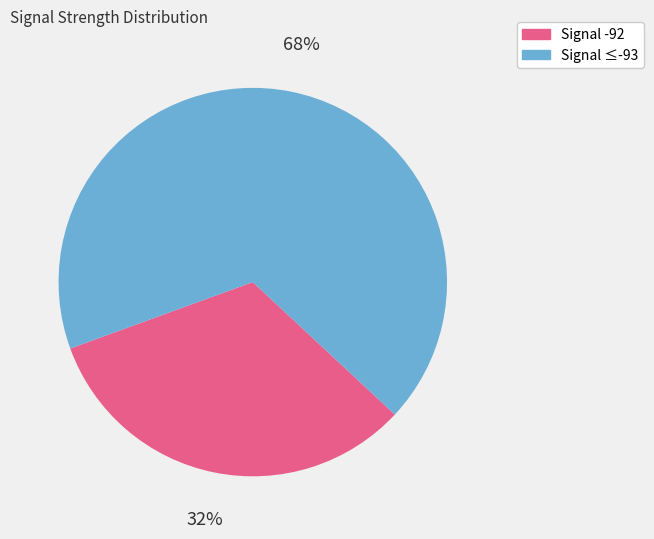

Is there any slice that represents more than half of the pie?

Yes